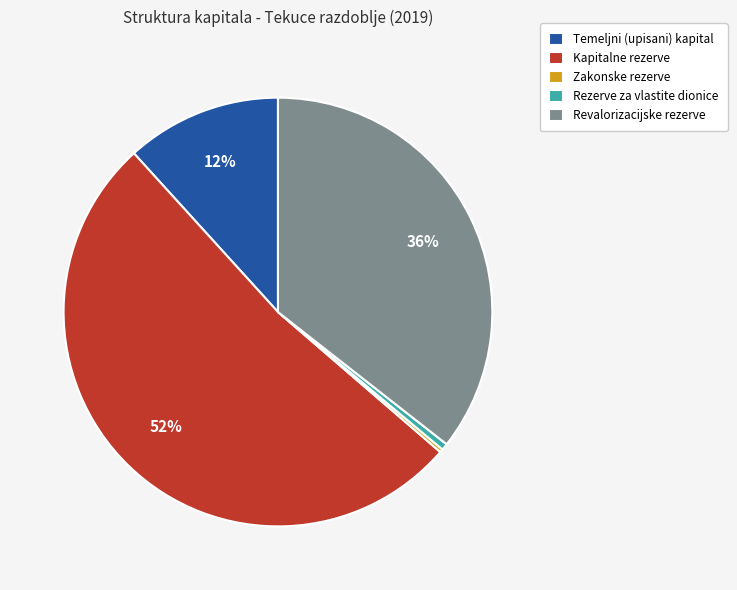

To the nearest percent, what is the difference between the largest and smallest slice percentages?

52%